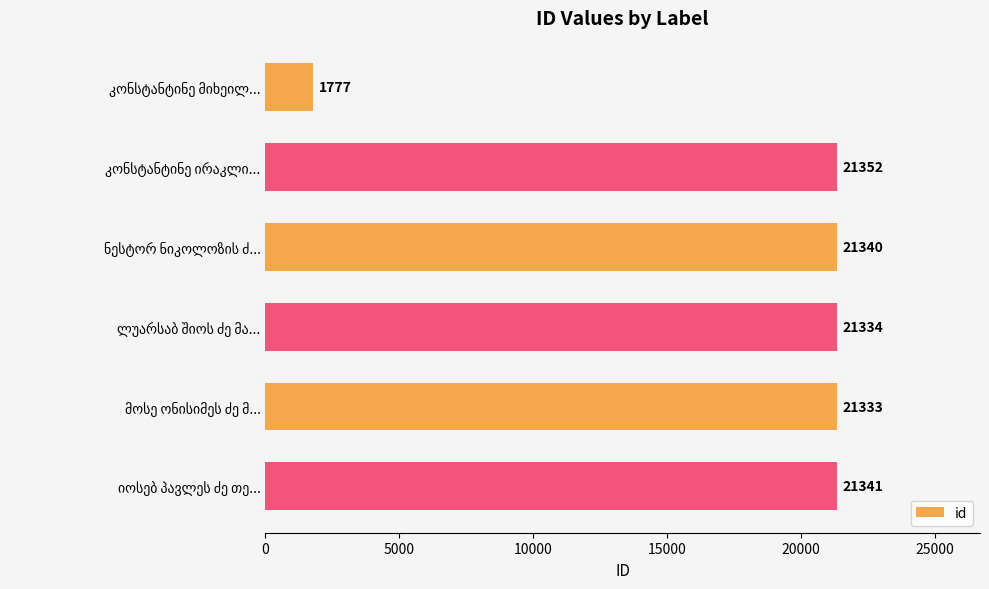

What is the minimum value shown in the chart?

1777